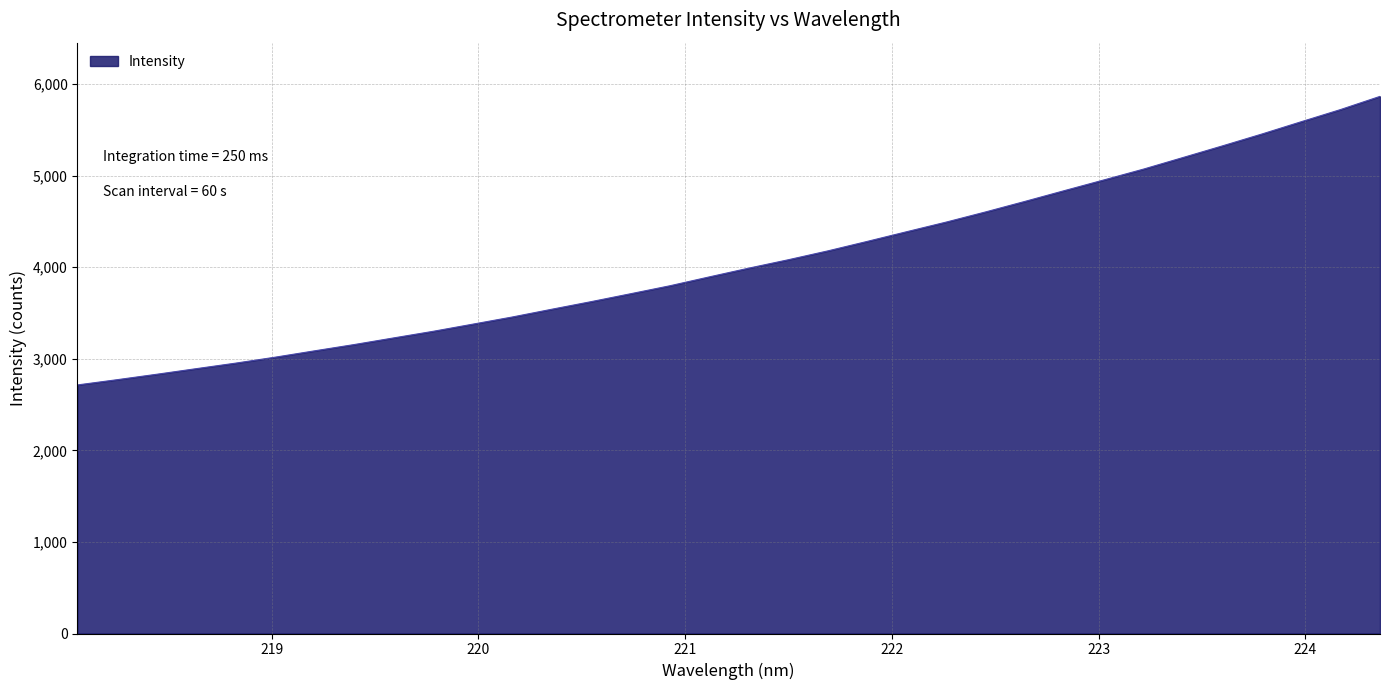

What is the difference between the maximum and minimum values?

3151.4